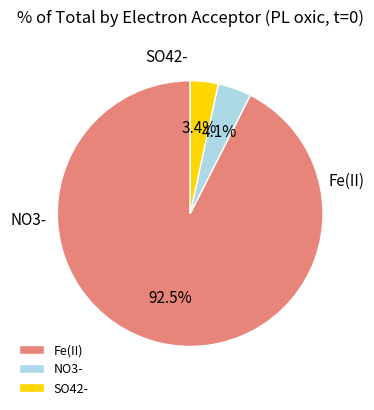

To the nearest percent, what percentage of the pie is NO3-?

4%